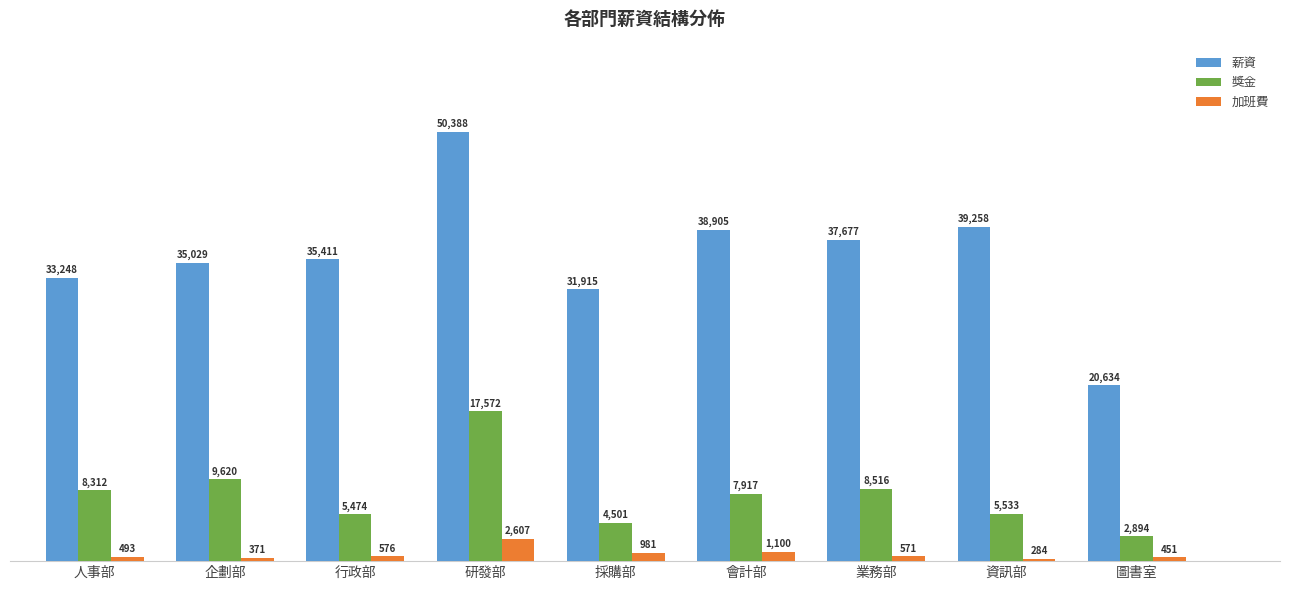

Does the chart contain stacked bars?

No